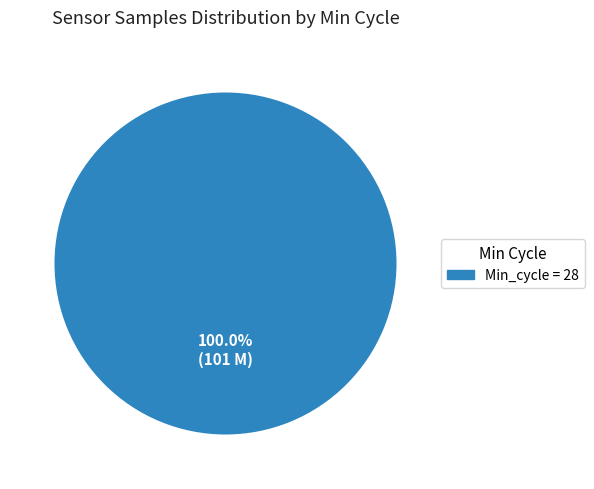

Is there any slice that represents more than half of the pie?

Yes